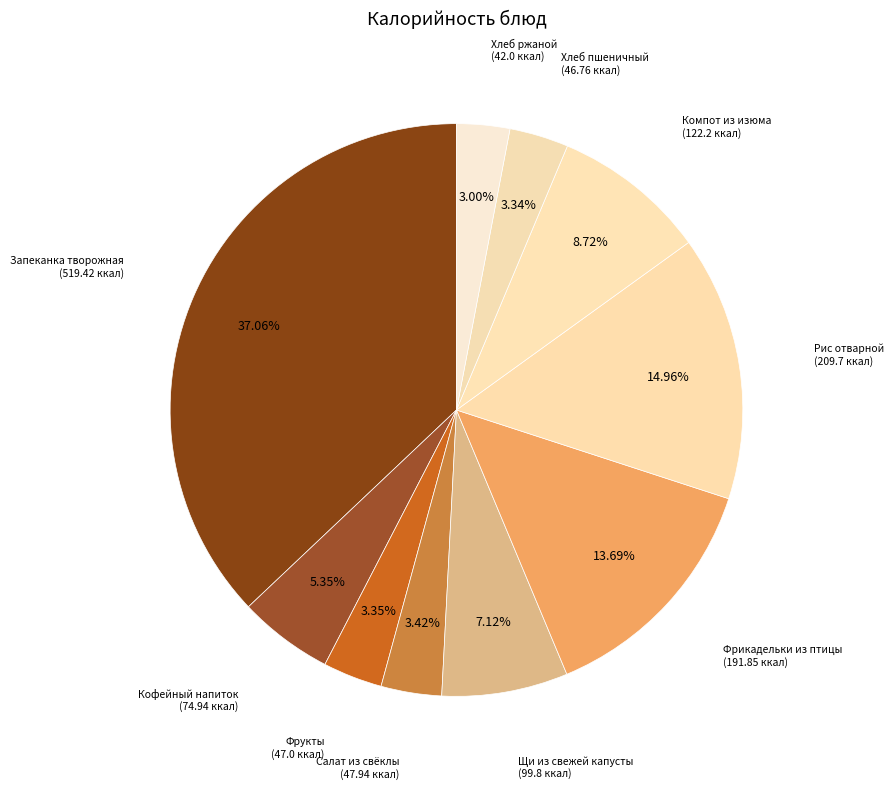

Rank the categories by value from lowest to highest.

Хлеб ржаной, Хлеб пшеничный, Фрукты, Салат из свёклы, Кофейный напиток, Щи из свежей капусты, Компот из изюма, Фрикадельки из птицы, Рис отварной, Запеканка творожная